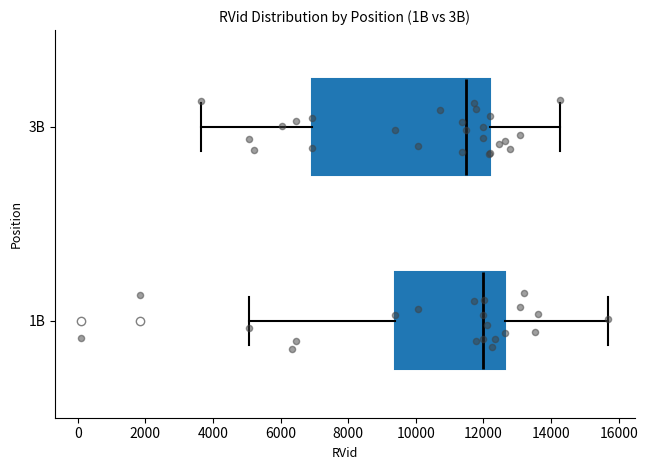

Which box's median line is the furthest to the left?

3B